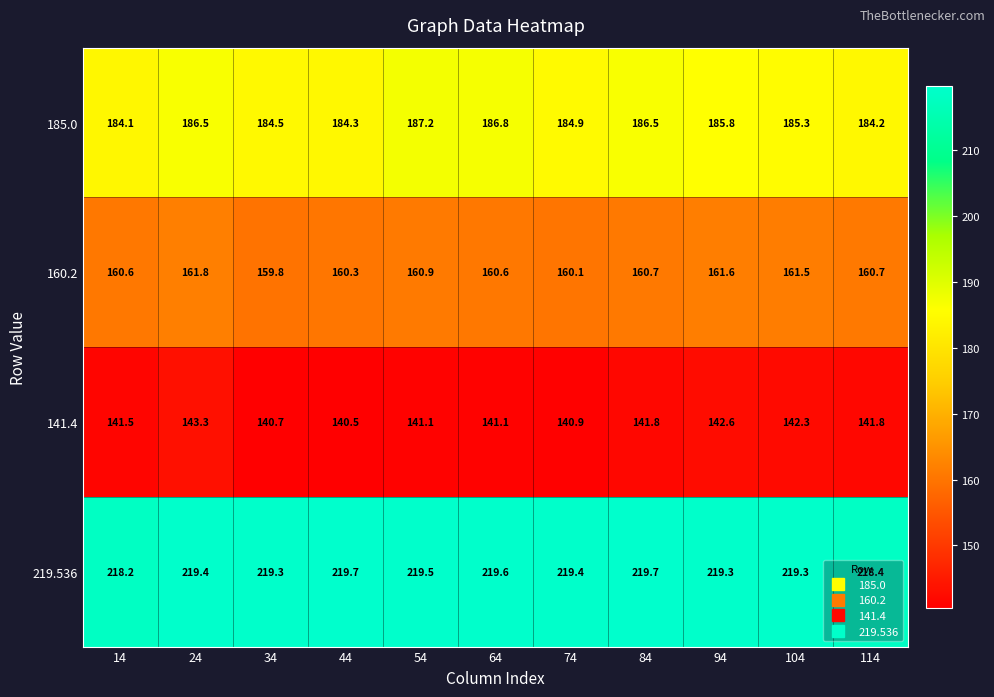

List the series in order of their peak value, lowest first.

141.4, 160.2, 185.0, 219.536